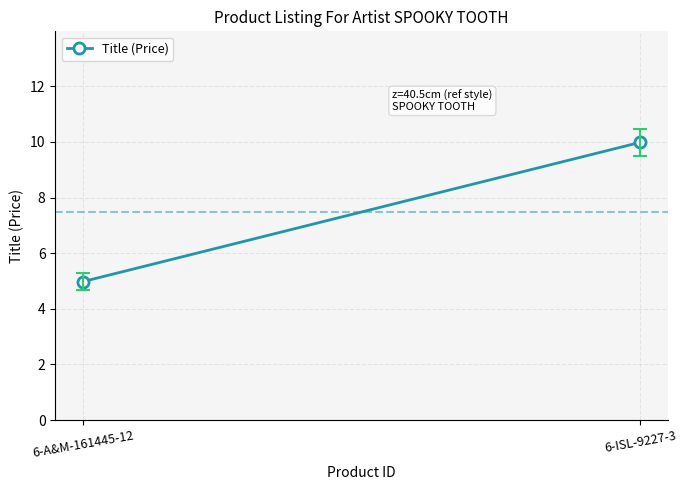

True or false: the data shows 8.0 at 6-A&M-161445-12.

False